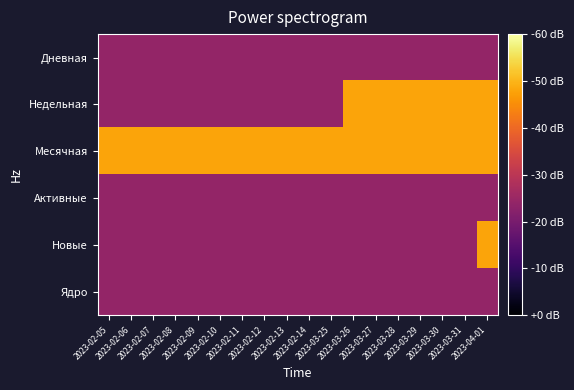

Reading left to right, list all the values displayed in this chart.

Дневная: 2023-02-05=0	2023-02-06=0	2023-02-07=0	2023-02-08=0	2023-02-09=0	2023-02-10=0	2023-02-11=0	2023-02-12=0	2023-02-13=0	2023-02-14=0	2023-03-25=0	2023-03-26=0	2023-03-27=0	2023-03-28=0	2023-03-29=0	2023-03-30=0	2023-03-31=0	2023-04-01=0
Недельная: 2023-02-05=0	2023-02-06=0	2023-02-07=0	2023-02-08=0	2023-02-09=0	2023-02-10=0	2023-02-11=0	2023-02-12=0	2023-02-13=0	2023-02-14=0	2023-03-25=0	2023-03-26=1	2023-03-27=1	2023-03-28=1	2023-03-29=1	2023-03-30=1	2023-03-31=1	2023-04-01=1
Месячная: 2023-02-05=1	2023-02-06=1	2023-02-07=1	2023-02-08=1	2023-02-09=1	2023-02-10=1	2023-02-11=1	2023-02-12=1	2023-02-13=1	2023-02-14=1	2023-03-25=1	2023-03-26=1	2023-03-27=1	2023-03-28=1	2023-03-29=1	2023-03-30=1	2023-03-31=1	2023-04-01=1
Активные: 2023-02-05=0	2023-02-06=0	2023-02-07=0	2023-02-08=0	2023-02-09=0	2023-02-10=0	2023-02-11=0	2023-02-12=0	2023-02-13=0	2023-02-14=0	2023-03-25=0	2023-03-26=0	2023-03-27=0	2023-03-28=0	2023-03-29=0	2023-03-30=0	2023-03-31=0	2023-04-01=0
Новые: 2023-02-05=0	2023-02-06=0	2023-02-07=0	2023-02-08=0	2023-02-09=0	2023-02-10=0	2023-02-11=0	2023-02-12=0	2023-02-13=0	2023-02-14=0	2023-03-25=0	2023-03-26=0	2023-03-27=0	2023-03-28=0	2023-03-29=0	2023-03-30=0	2023-03-31=0	2023-04-01=1
Ядро: 2023-02-05=0	2023-02-06=0	2023-02-07=0	2023-02-08=0	2023-02-09=0	2023-02-10=0	2023-02-11=0	2023-02-12=0	2023-02-13=0	2023-02-14=0	2023-03-25=0	2023-03-26=0	2023-03-27=0	2023-03-28=0	2023-03-29=0	2023-03-30=0	2023-03-31=0	2023-04-01=0